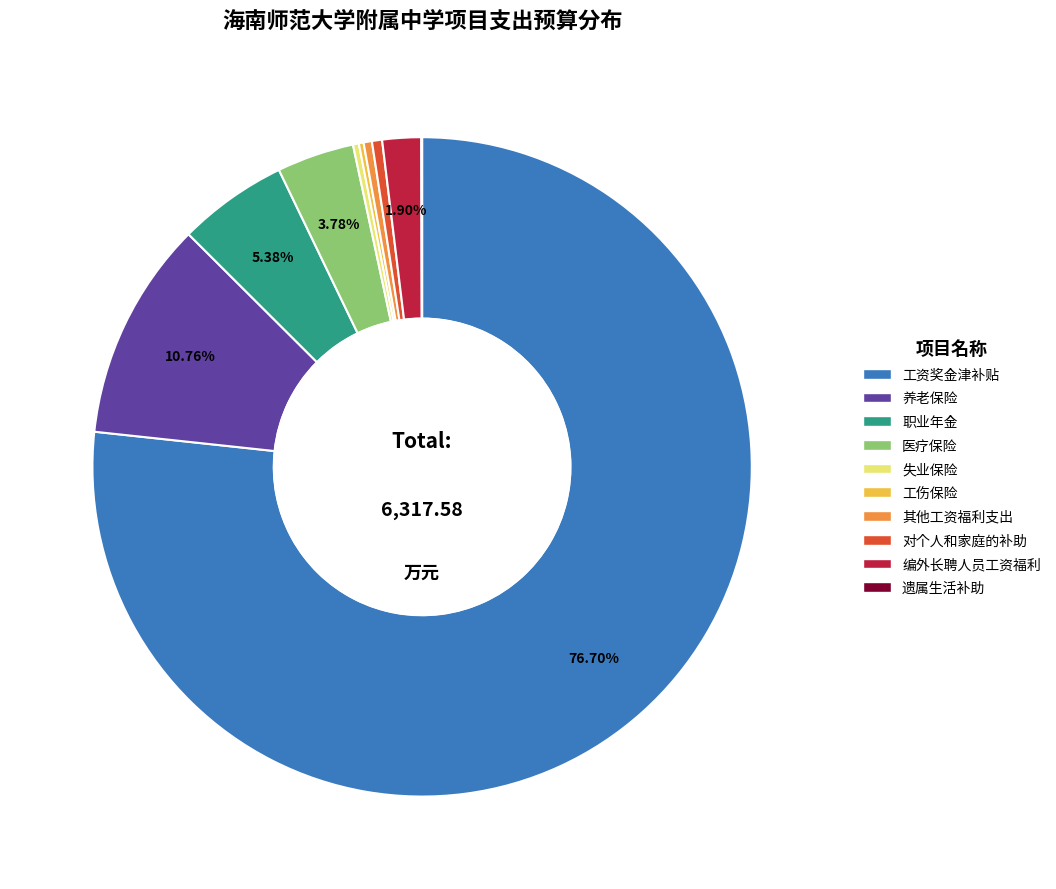

What is the ratio of the value at 医疗保险 to the value at 失业保险?

13.1